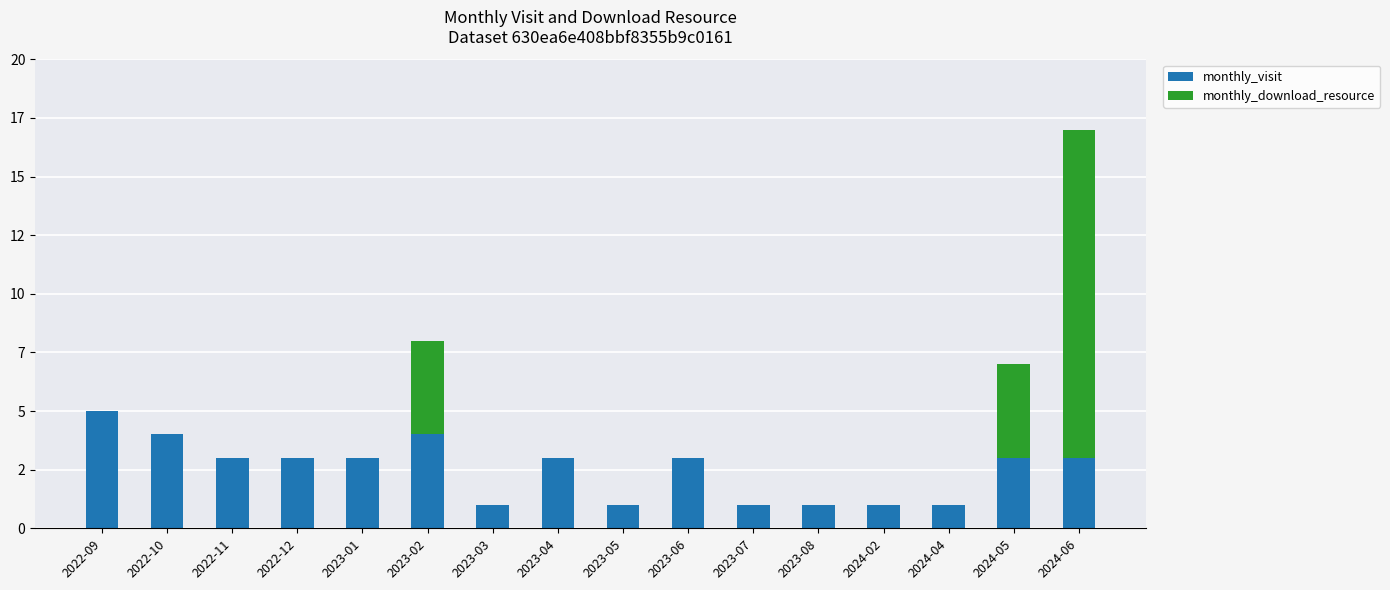

List the series in order of their overall mean, highest first.

monthly_visit, monthly_download_resource